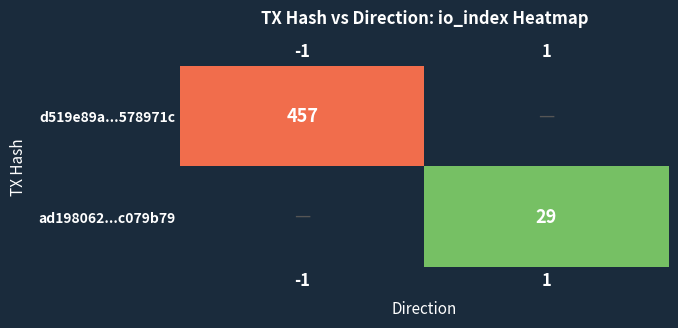

At which label does d519e89a...578971c reach its minimum?

1